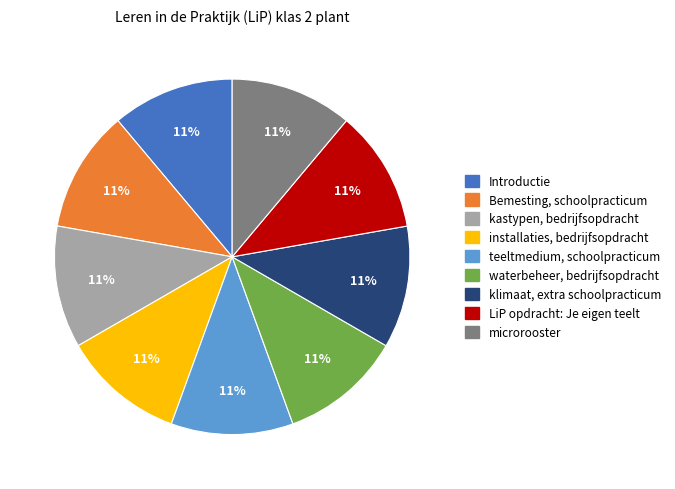

Approximately how many times larger is the value at microrooster compared to Bemesting, schoolpracticum?

1.0